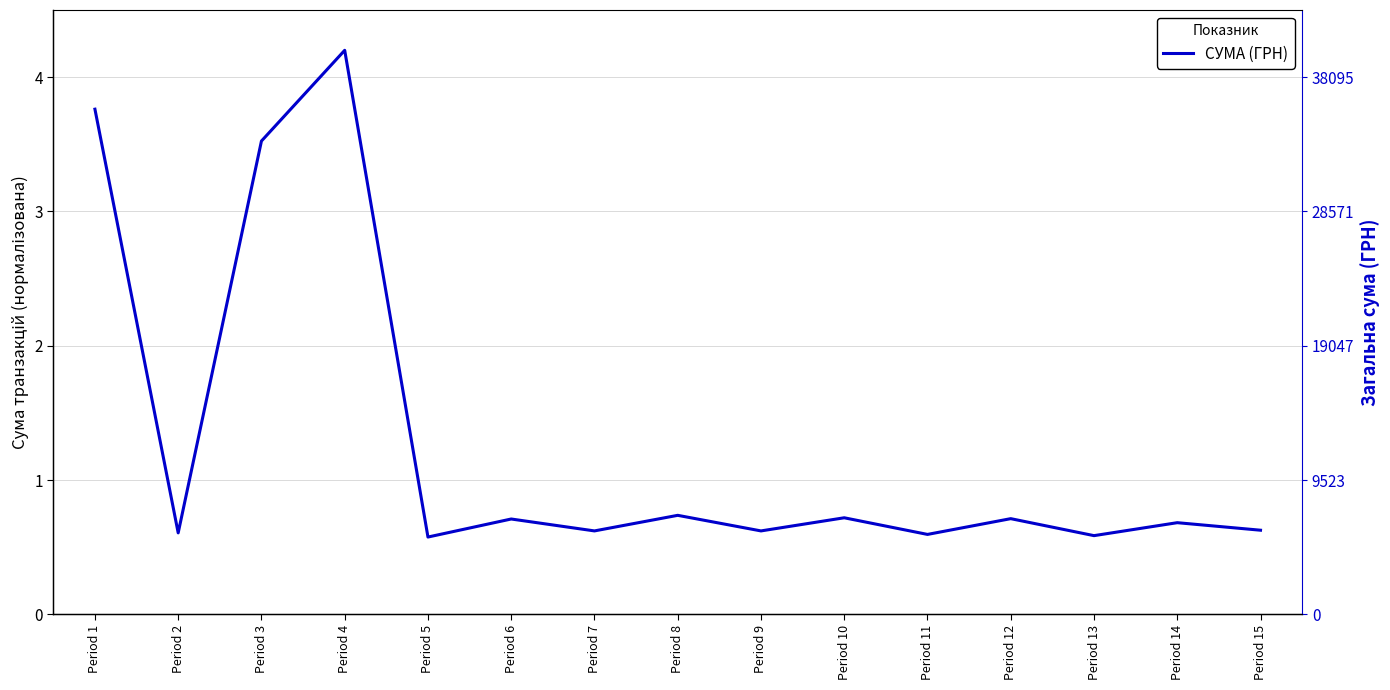

Between Period 6 and Period 15, which is larger?

Period 6